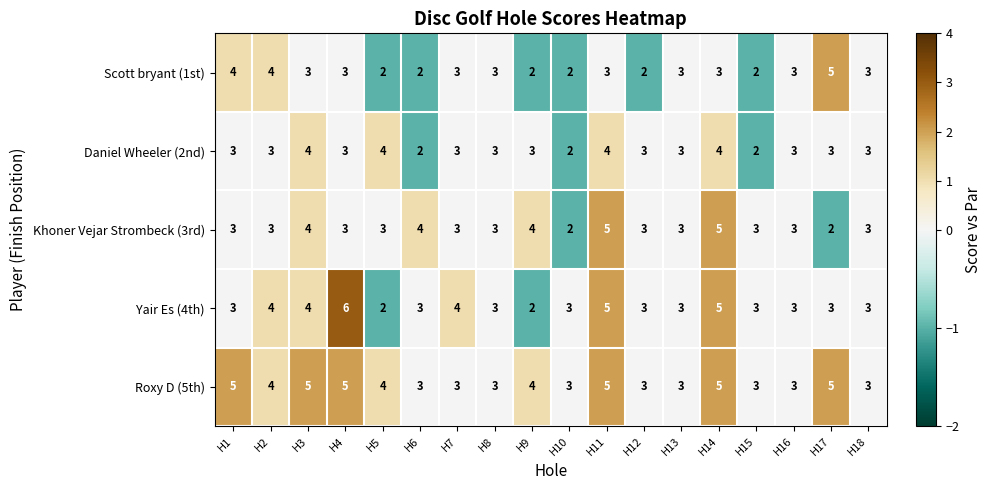

What is the average value of the Scott bryant (1st) series?

3